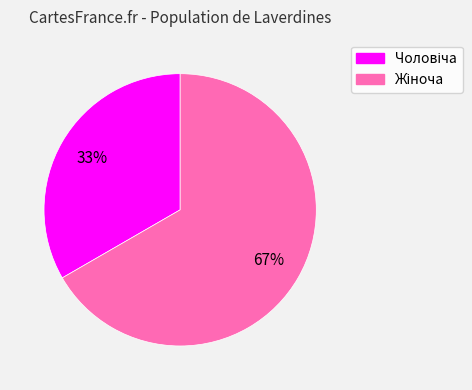

To the nearest percent, what is the average slice percentage?

50%